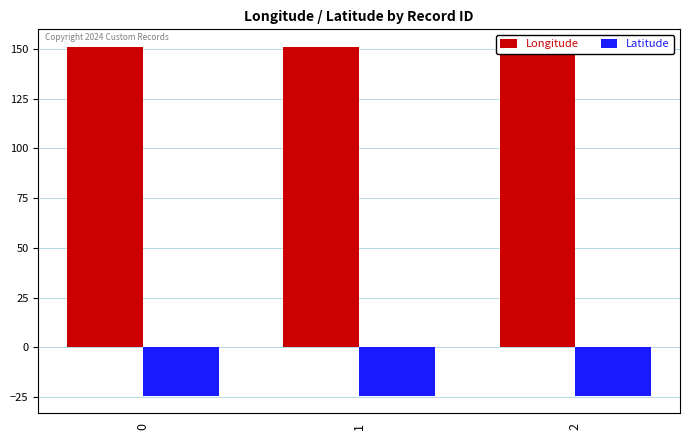

At how many categories does at least one series exceed 13?

3